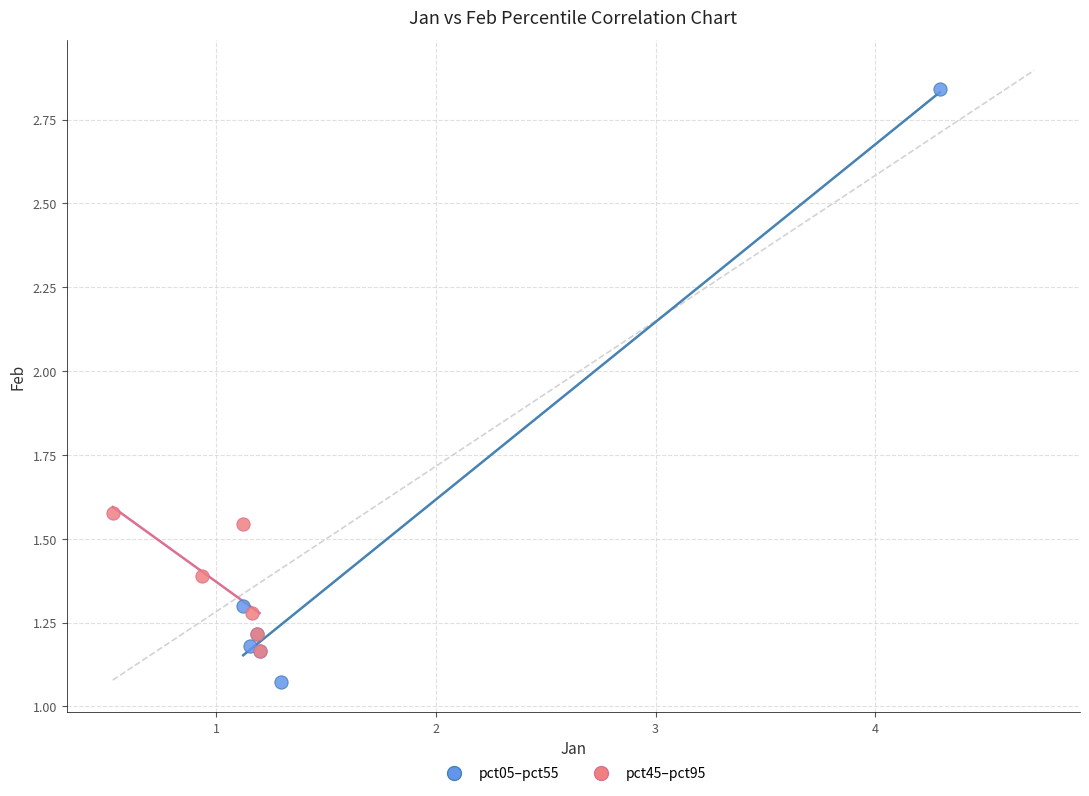

Which series has the largest Y range (max minus min)?

pct05–pct55